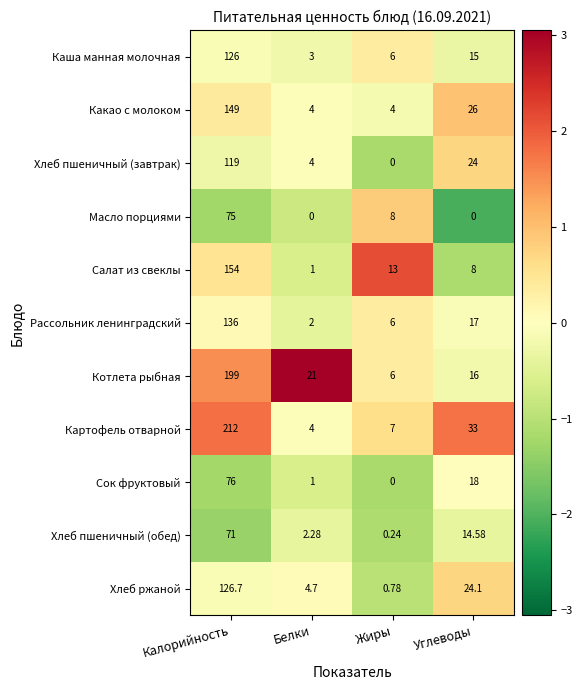

At which label does Какао с молоком first exceed 26?

Калорийность